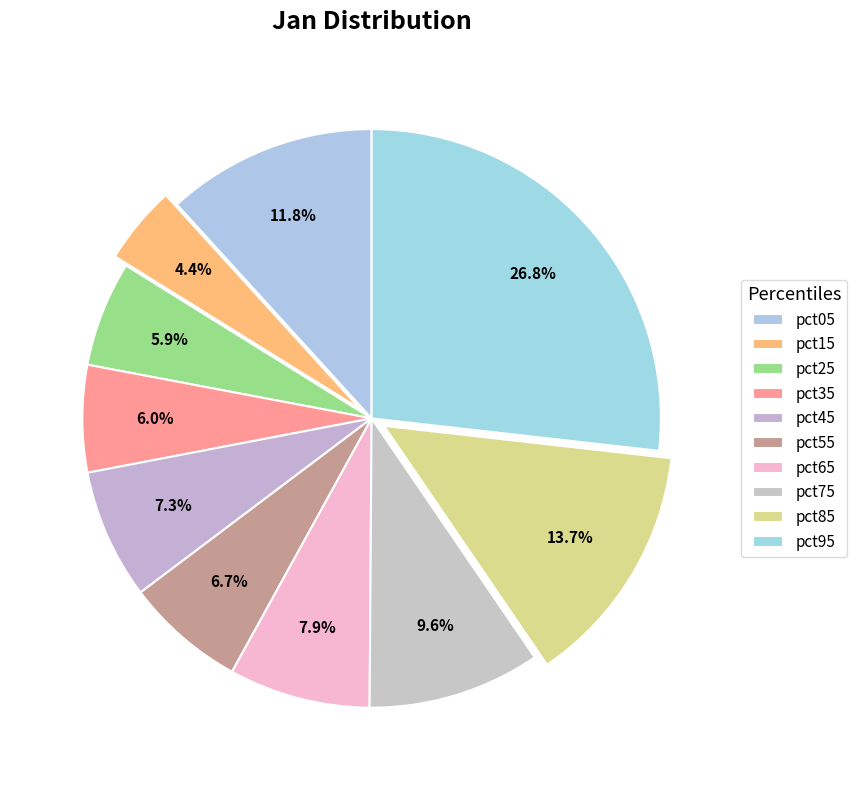

Does any single category account for the majority?

No